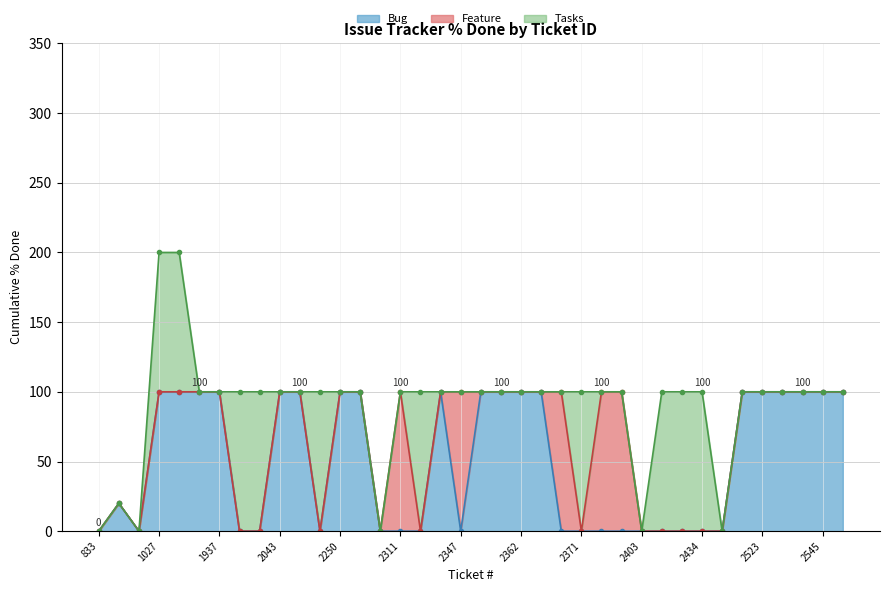

Reading right to left, list all the values displayed in this chart.

Bug: 2580=100	2545=100	2544=100	2539=100	2523=100	2487=100	2435=0	2434=0	2432=0	2431=0	2403=0	2387=0	2373=0	2371=0	2370=0	2365=100	2362=100	2361=100	2354=100	2347=0	2327=100	2317=0	2311=0	2307=0	2253=100	2250=100	2245=0	2222=100	2043=100	1994=0	1946=0	1937=100	1903=100	1030=100	1027=100	974=0	852=20	833=0
Feature: 2580=0	2545=0	2544=0	2539=0	2523=0	2487=0	2435=0	2434=0	2432=0	2431=0	2403=0	2387=100	2373=100	2371=0	2370=100	2365=0	2362=0	2361=0	2354=0	2347=100	2327=0	2317=0	2311=100	2307=0	2253=0	2250=0	2245=0	2222=0	2043=0	1994=0	1946=0	1937=0	1903=0	1030=0	1027=0	974=0	852=0	833=0
Tasks: 2580=0	2545=0	2544=0	2539=0	2523=0	2487=0	2435=0	2434=100	2432=100	2431=100	2403=0	2387=0	2373=0	2371=100	2370=0	2365=0	2362=0	2361=0	2354=0	2347=0	2327=0	2317=100	2311=0	2307=0	2253=0	2250=0	2245=100	2222=0	2043=0	1994=100	1946=100	1937=0	1903=0	1030=100	1027=100	974=0	852=0	833=0